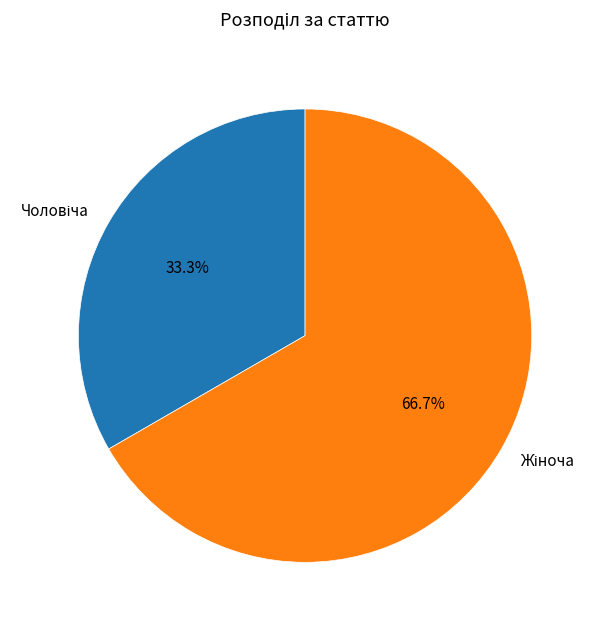

Is there any slice that represents more than half of the pie?

Yes